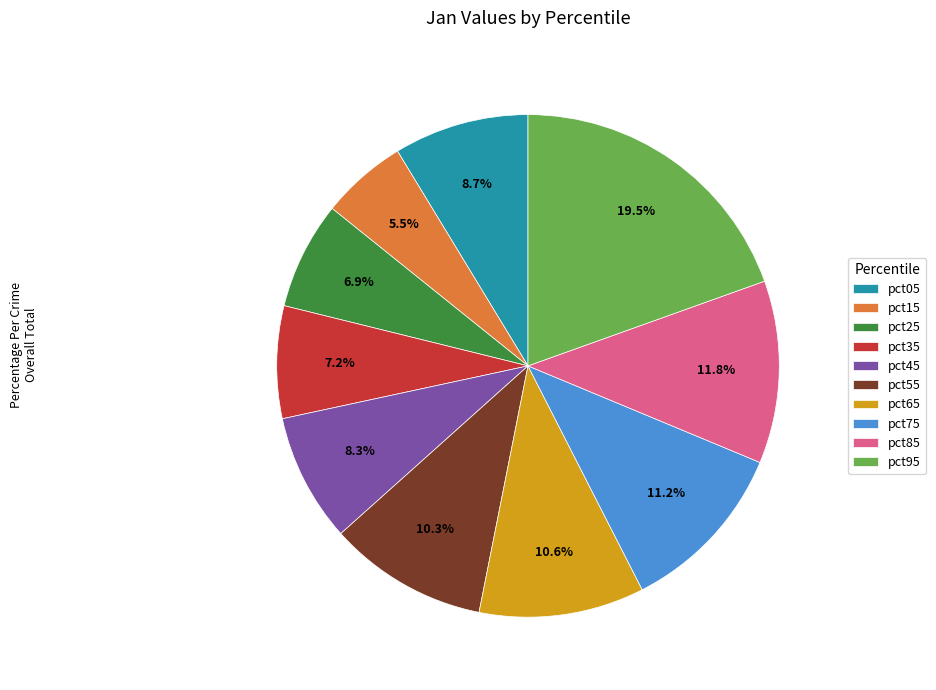

Which has a higher value, pct15 or pct25?

pct25